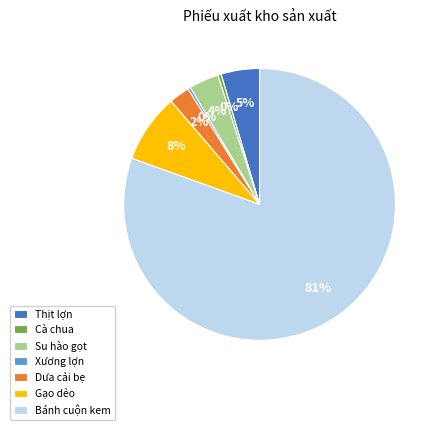

Does any single category account for the majority?

Yes